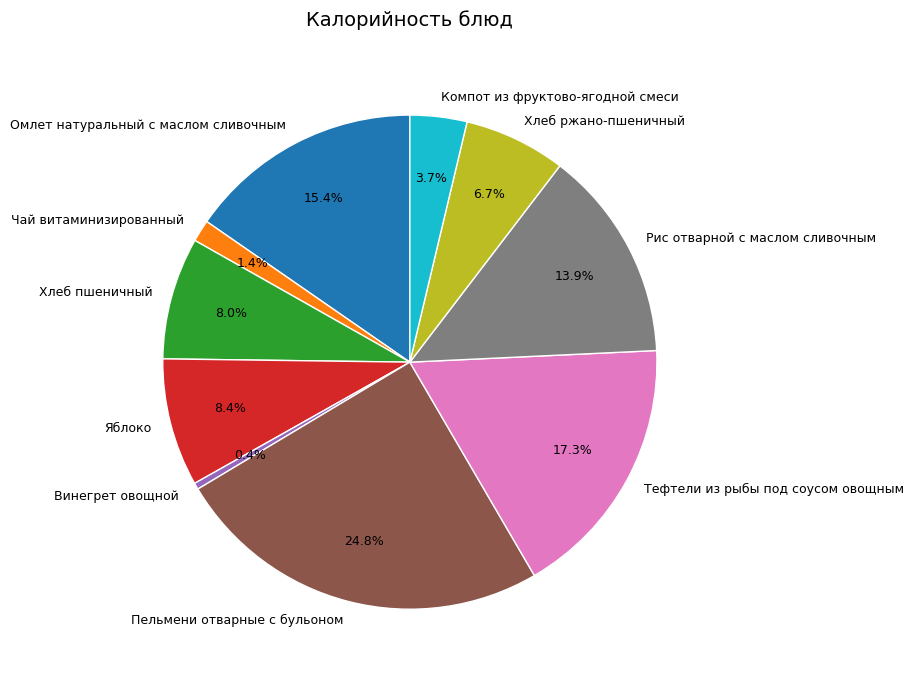

Does Хлеб пшеничный represent more than half of the total?

No